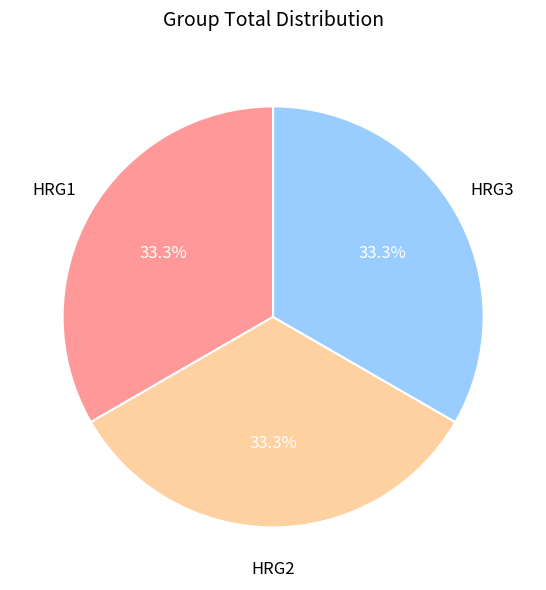

Does any single category account for the majority?

No